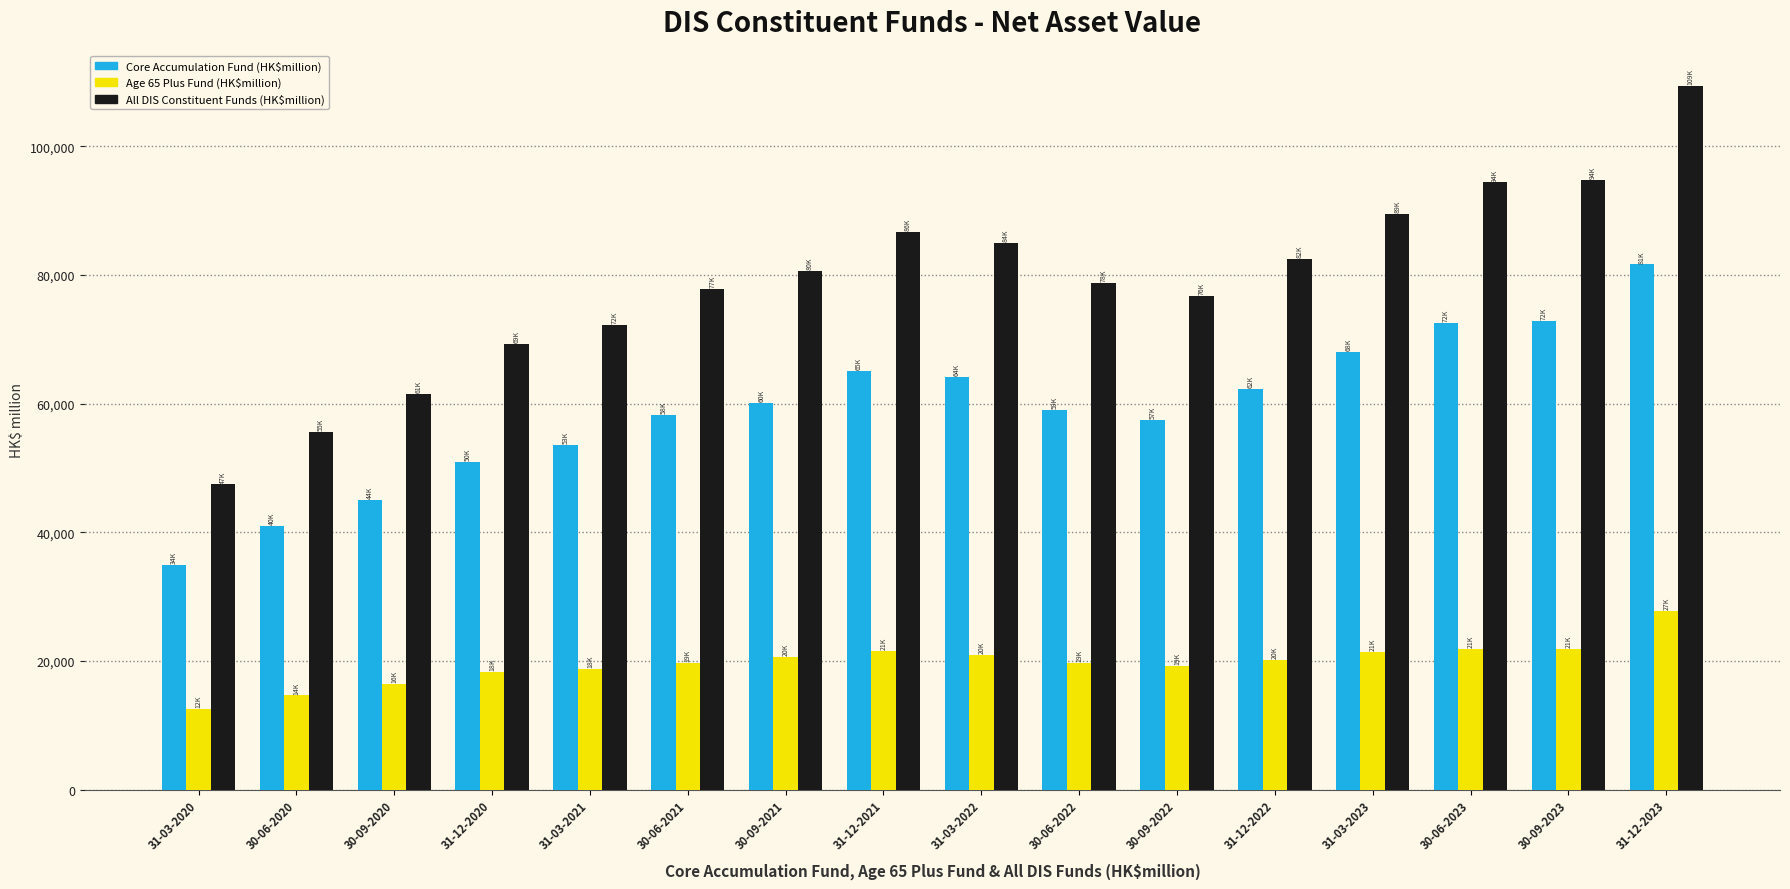

Which category has the highest value across all series?

31-12-2023